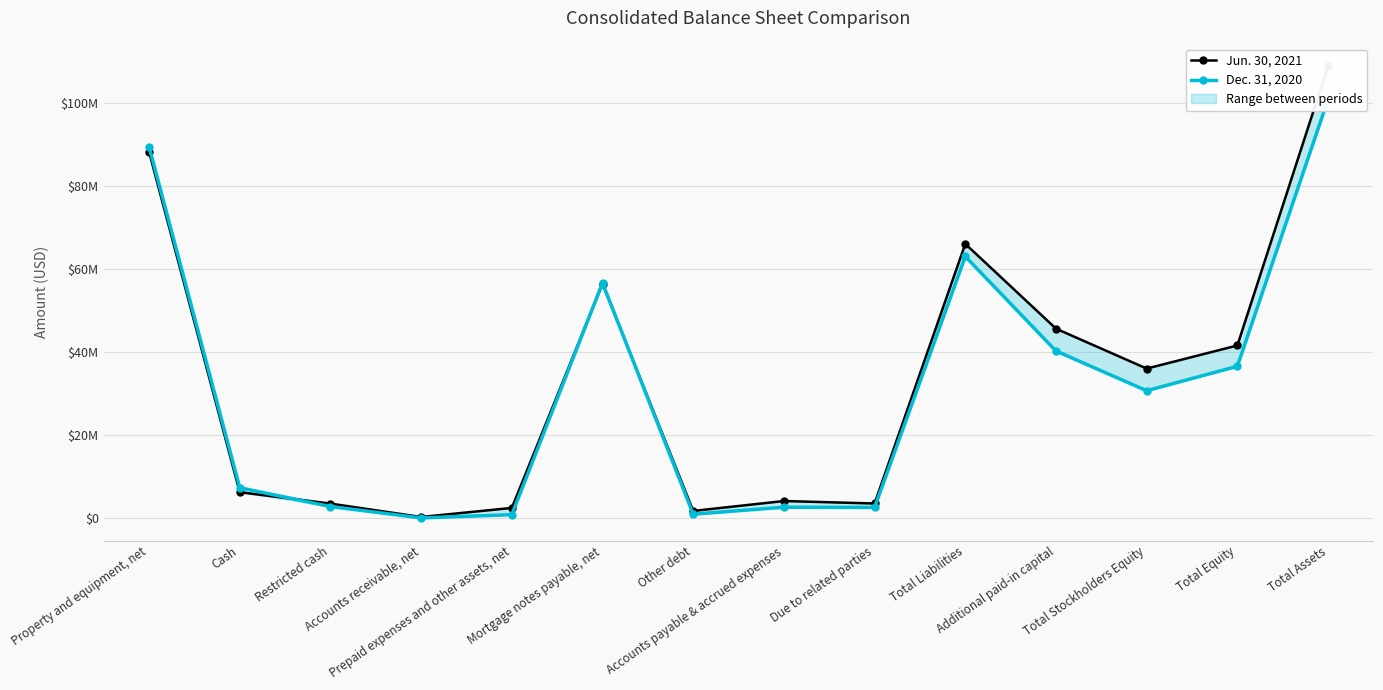

At how many categories does at least one series exceed 96952147?

1